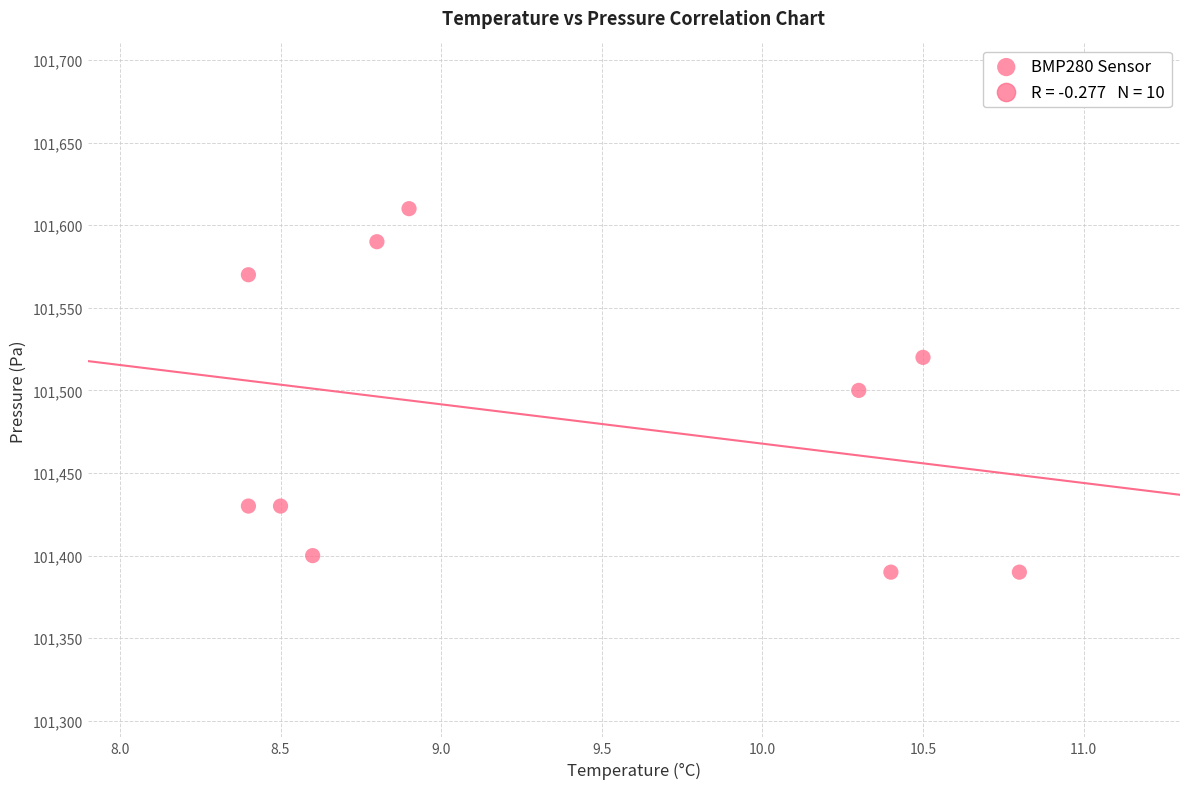

What is the range of Y values (max minus min)?

220